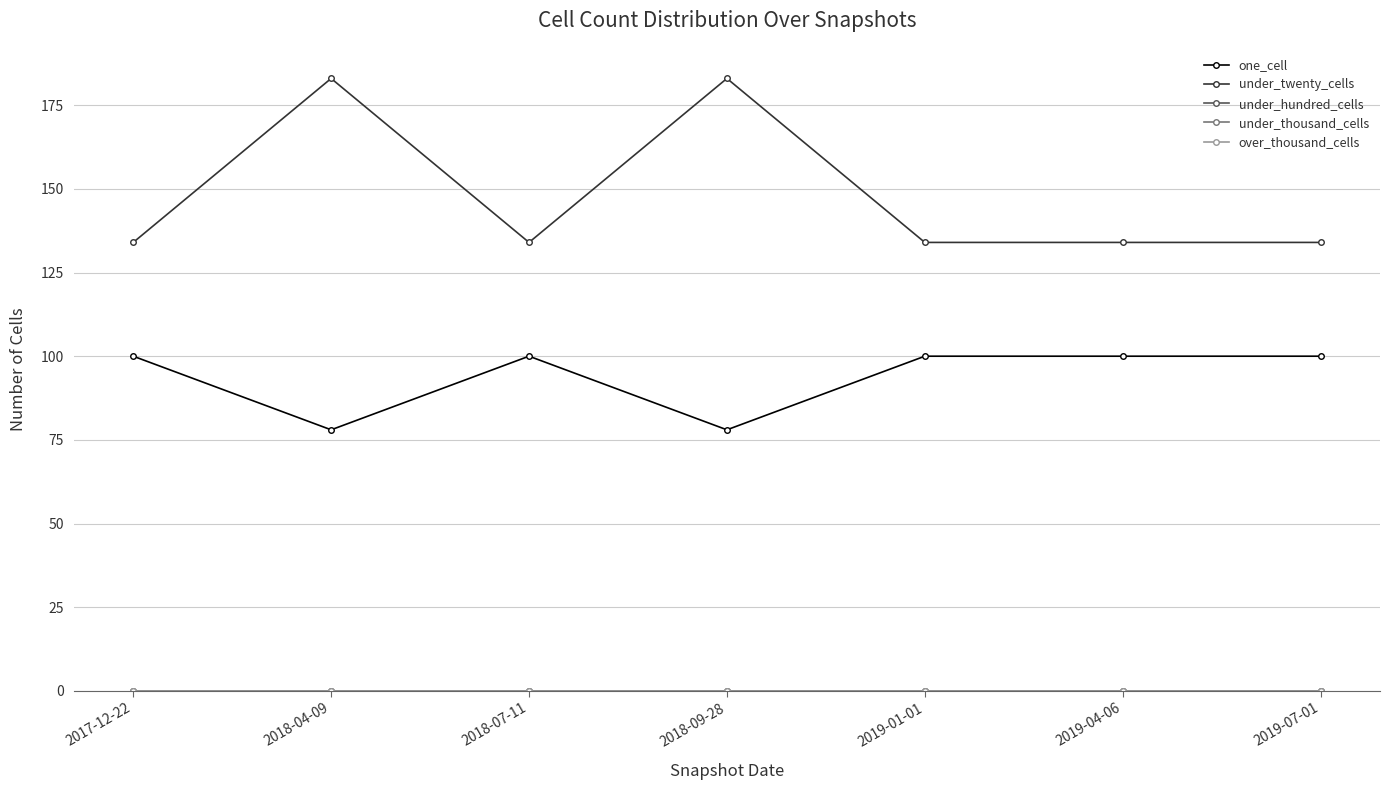

True or false: one_cell and under_thousand_cells cross at least once.

False